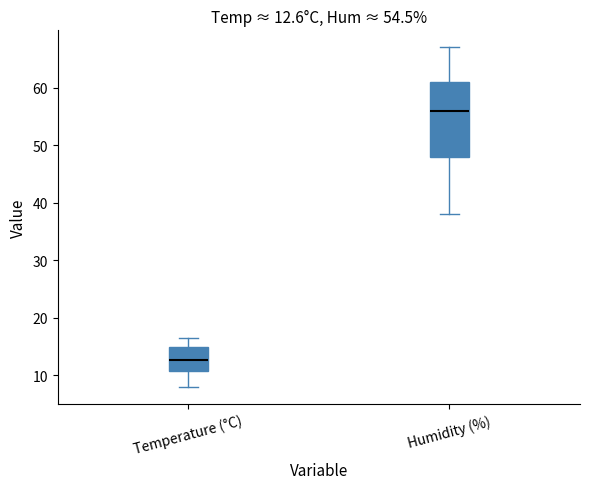

Which box is the tallest, from its lower edge to its upper edge?

Humidity (%)